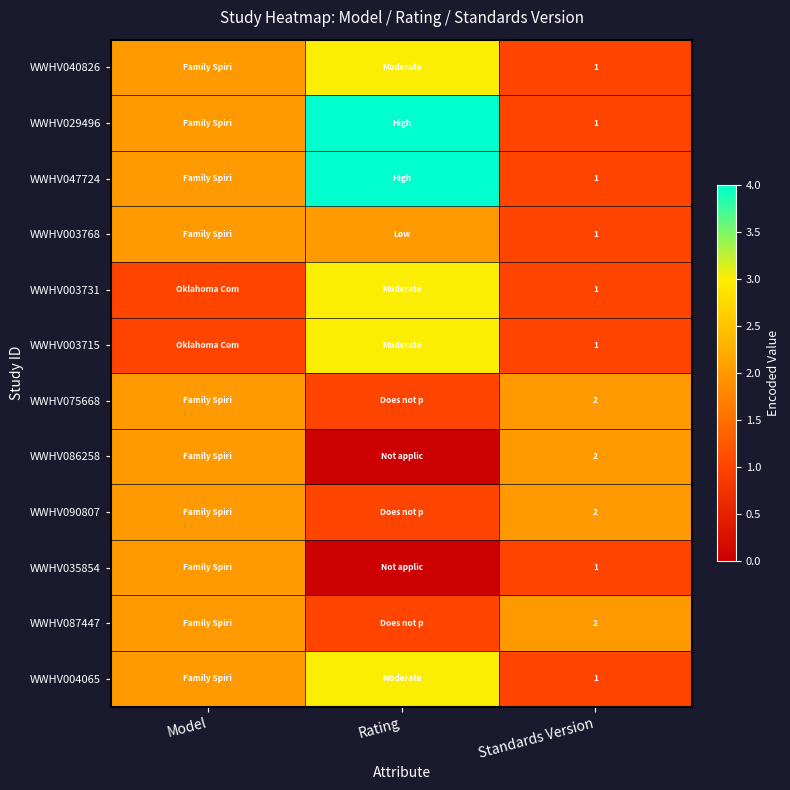

At which label does WWHV040826 first exceed 2?

Rating